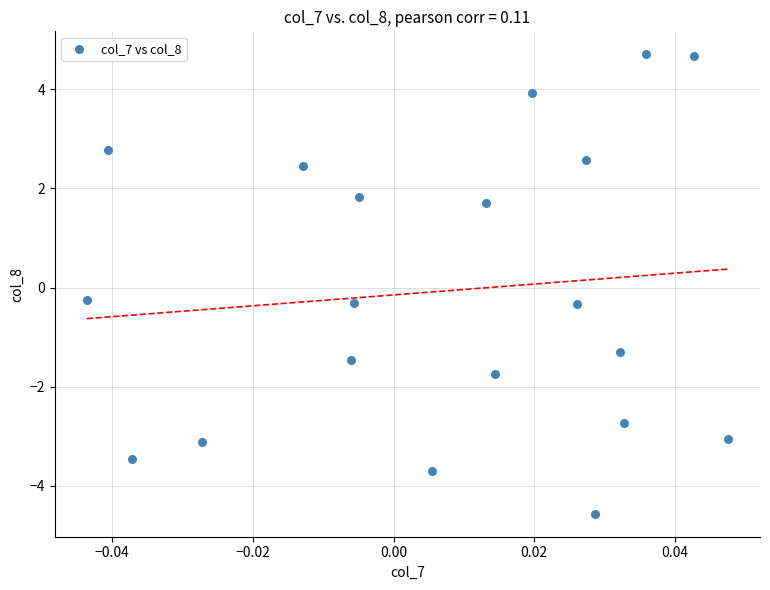

What is the range of Y values (max minus min)?

9.3